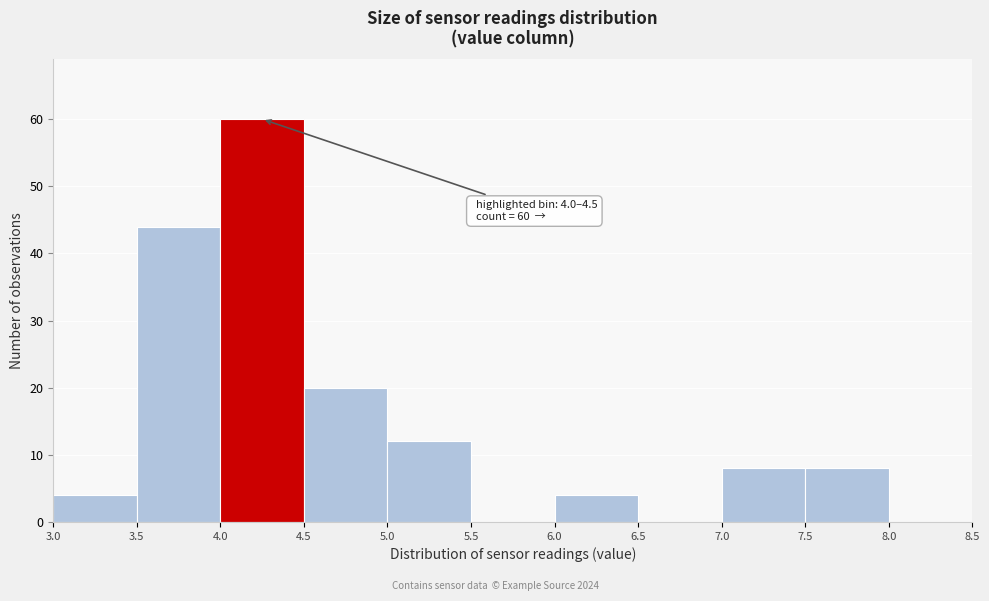

Over which range of the x-axis is the bar tallest?

4.0 to 4.5